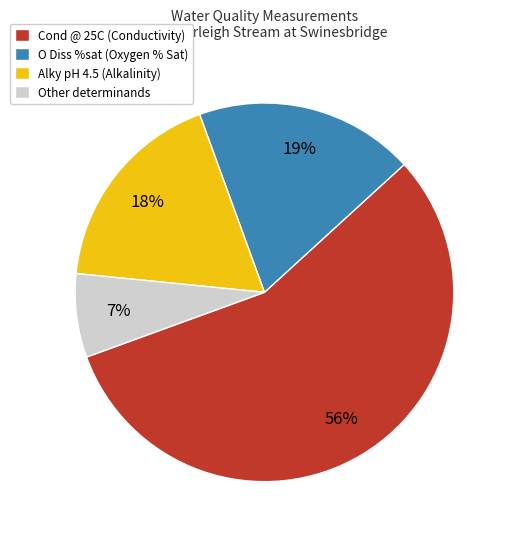

Count the number of slices in the pie.

4